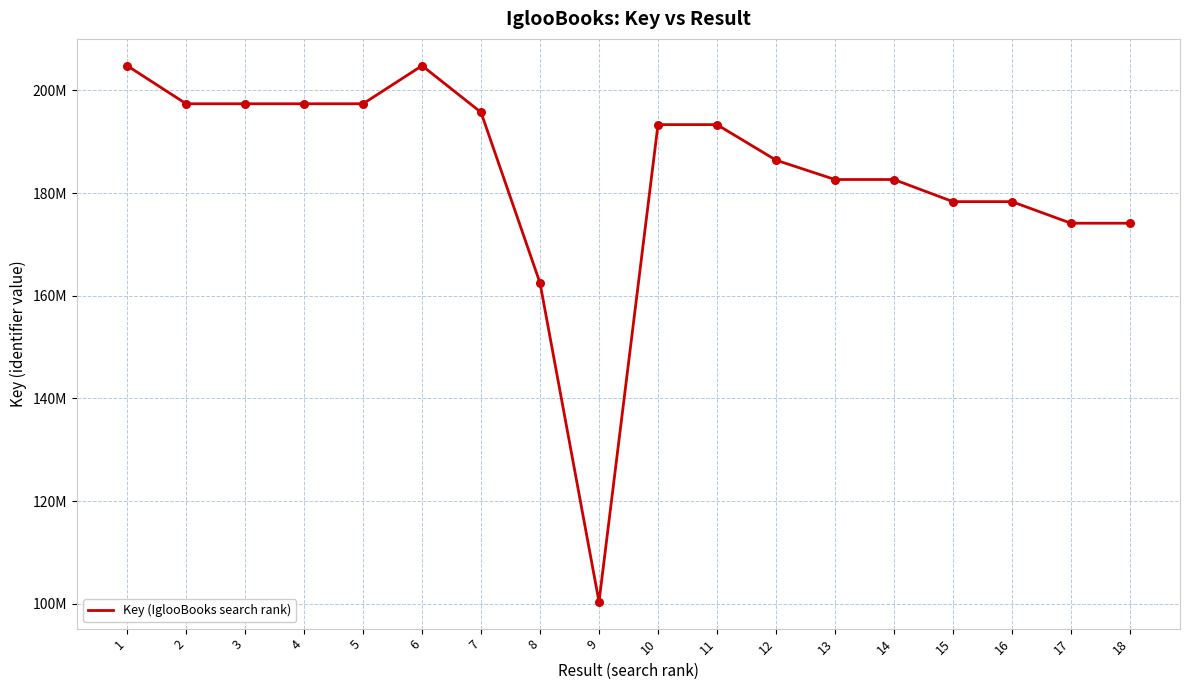

What is the ratio of the value at 11 to the value at 8?

1.2